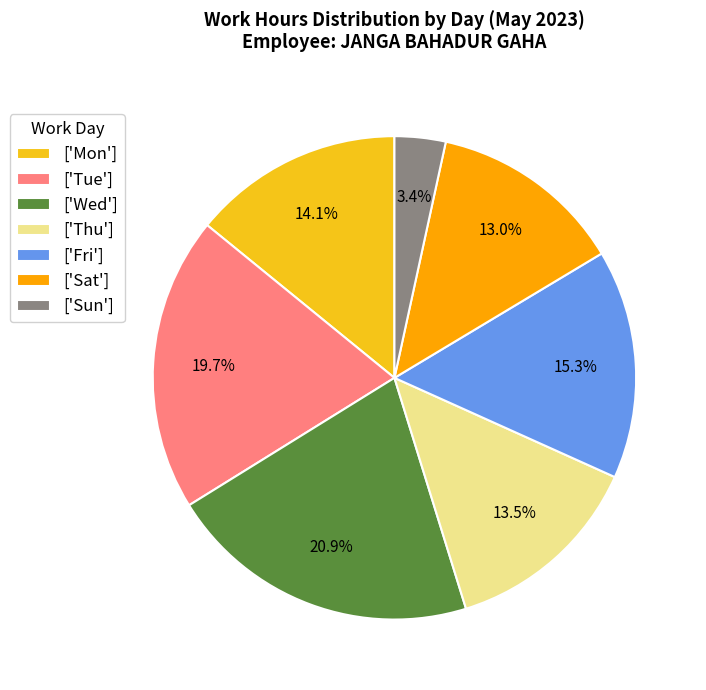

Which slice is the largest?

['Wed']